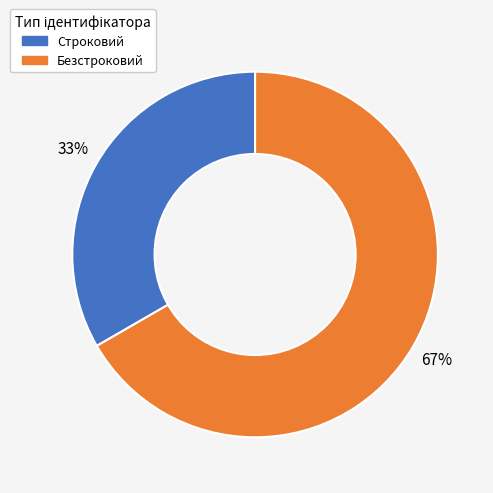

To the nearest percent, what portion does Строковий represent?

33%